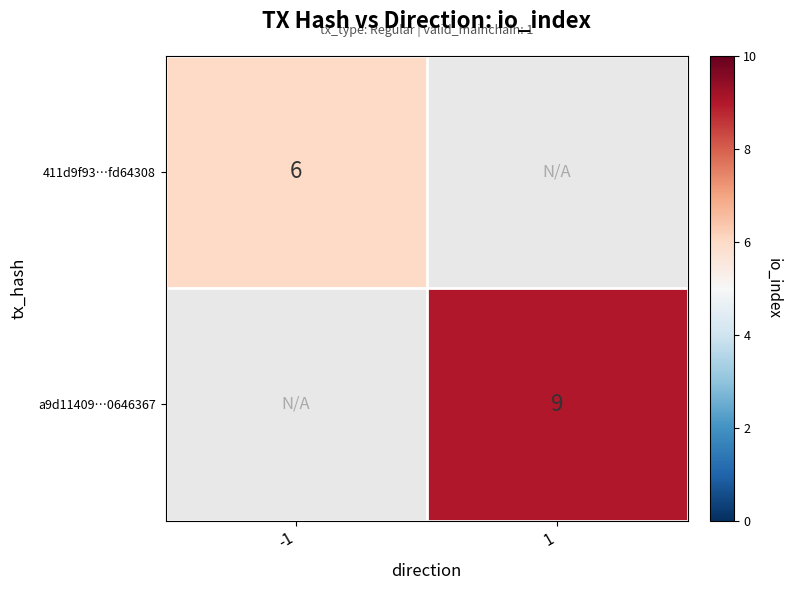

How many series are shown in this chart?

2